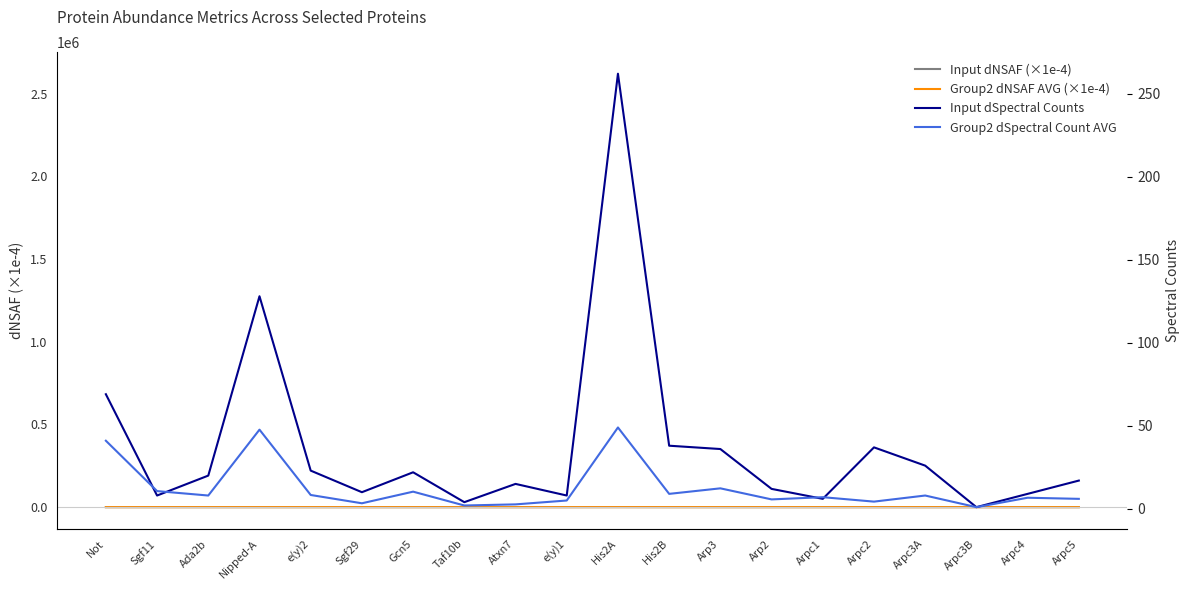

True or false: Input dSpectral Counts (scaled ×0.1) and Group2 dSpectral Count AVG cross at least once.

False